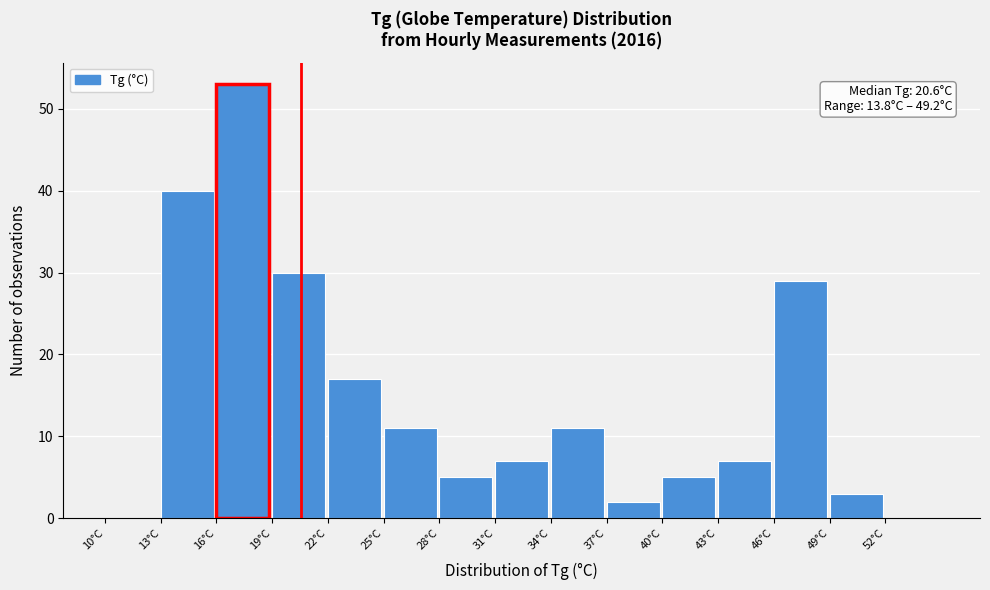

Over which range of the x-axis is the bar tallest?

16 to 19